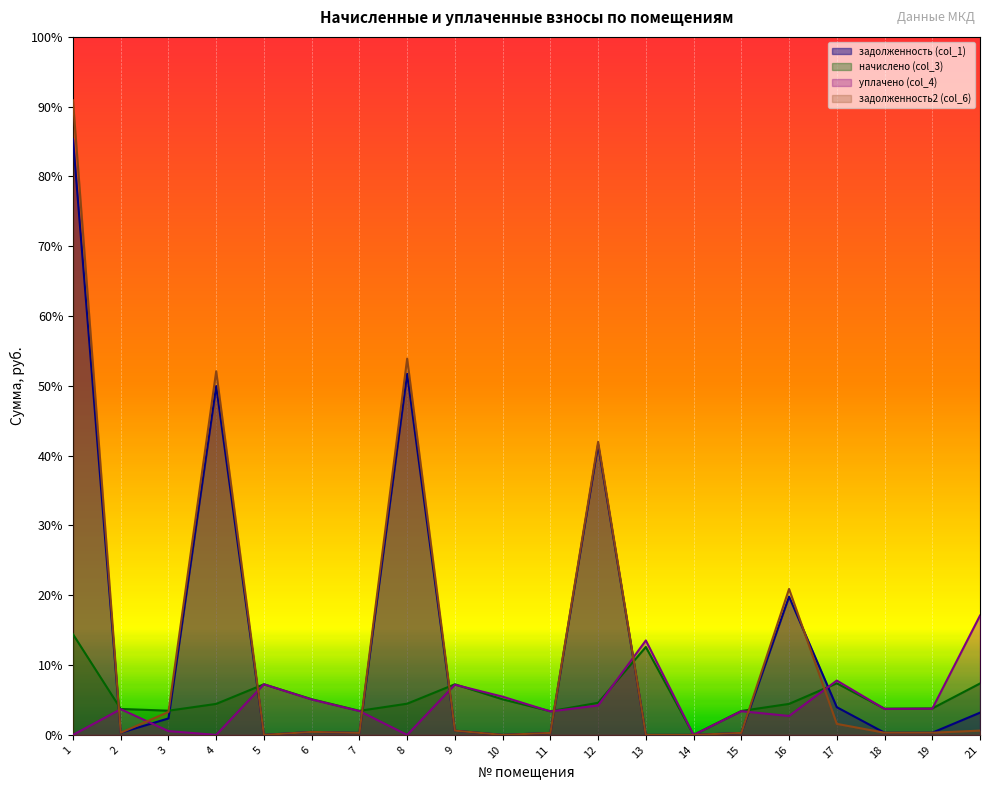

Count the number of data series in this chart.

4